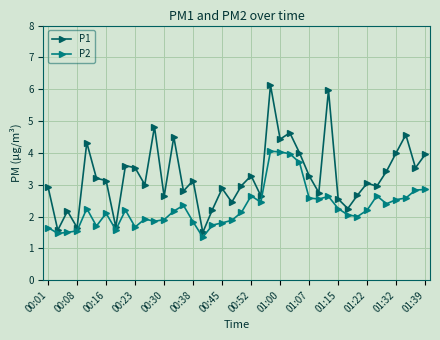

Which series has the largest range (max minus min)?

P1